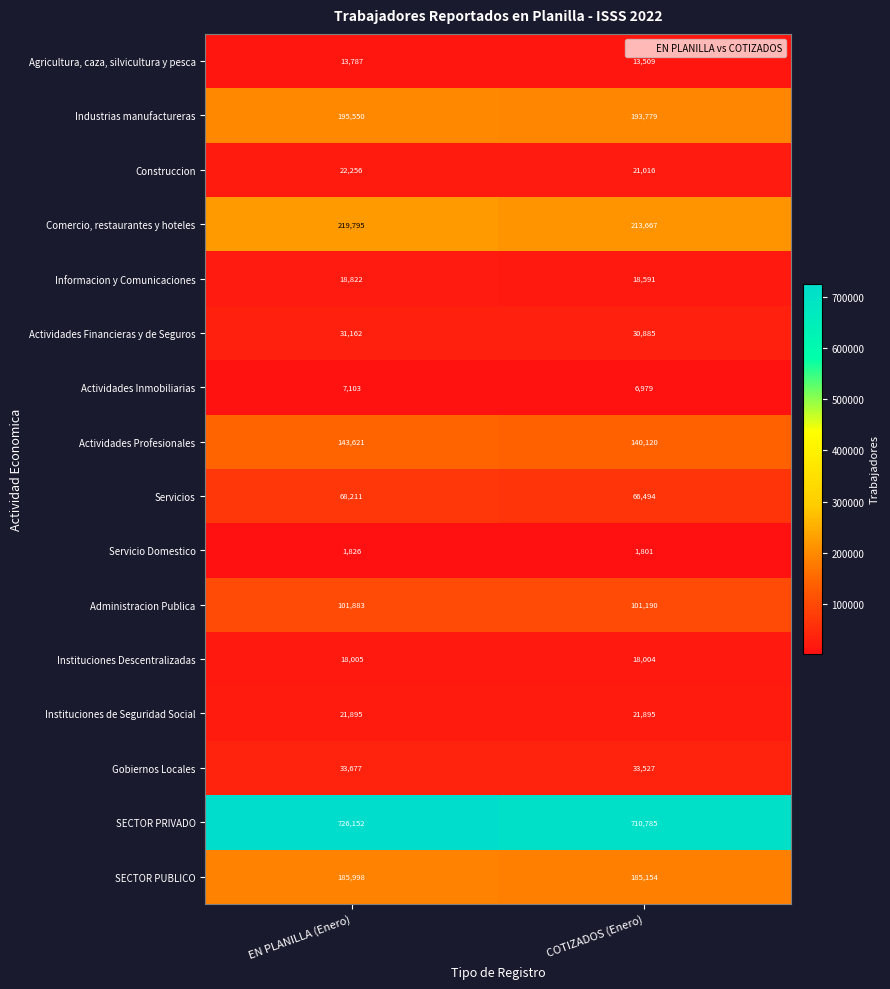

Which category has the highest value in the Servicio Domestico series?

EN PLANILLA (Enero)